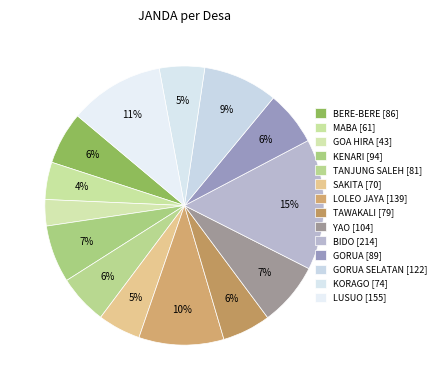

Count the number of slices in the pie.

14